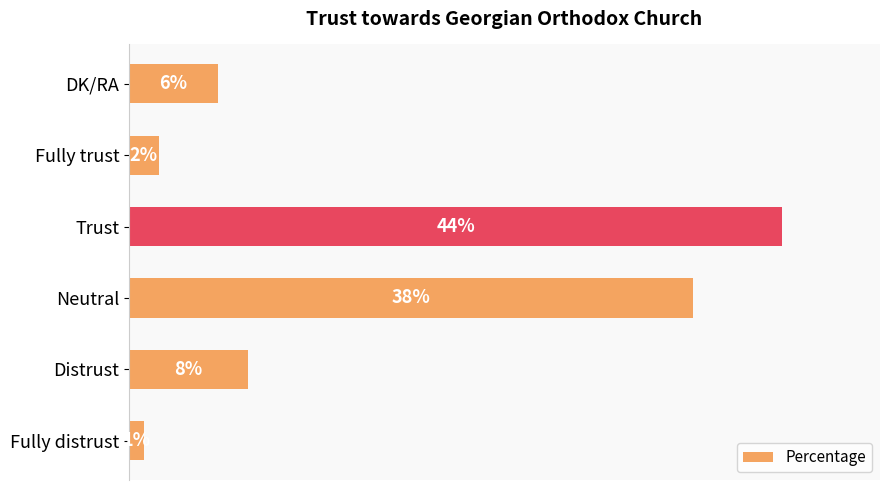

List the labels in order of value, smallest first.

Fully distrust, Fully trust, DK/RA, Distrust, Neutral, Trust